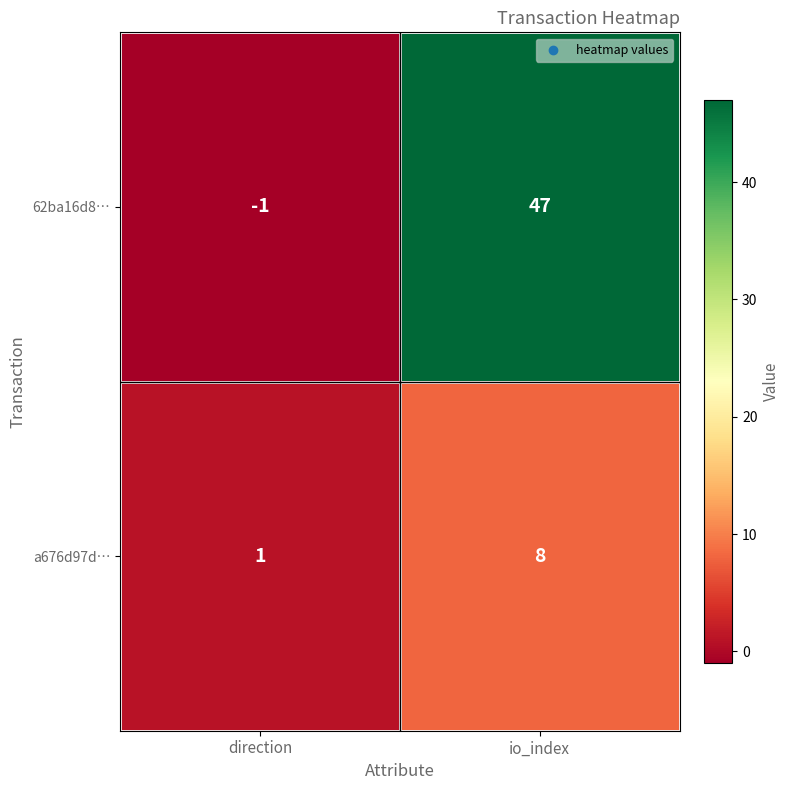

Rank the series by their maximum value, from highest to lowest.

62ba16d8…, a676d97d…